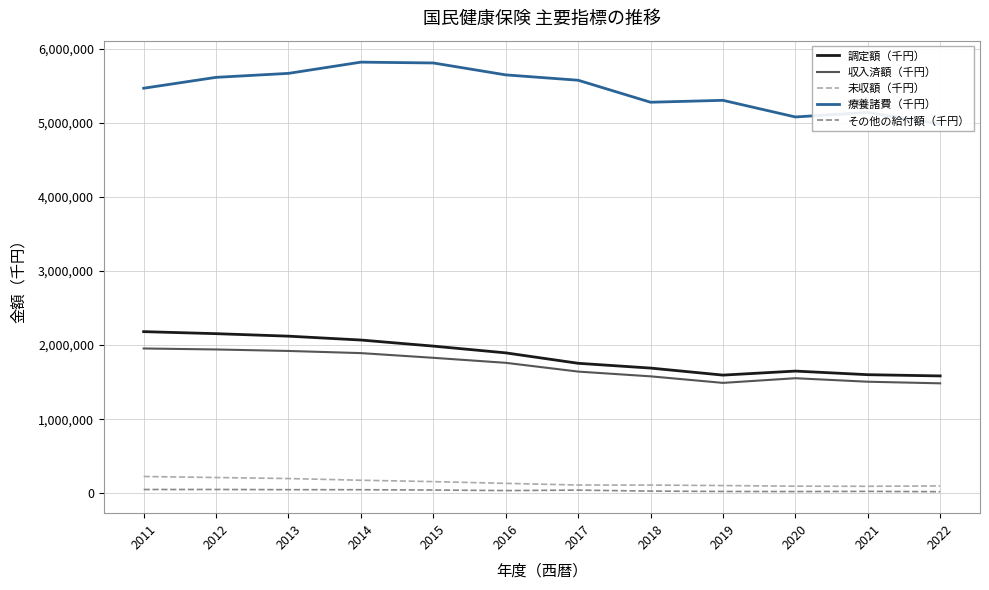

True or false: 調定額（千円） and 未収額（千円） intersect in this chart.

False